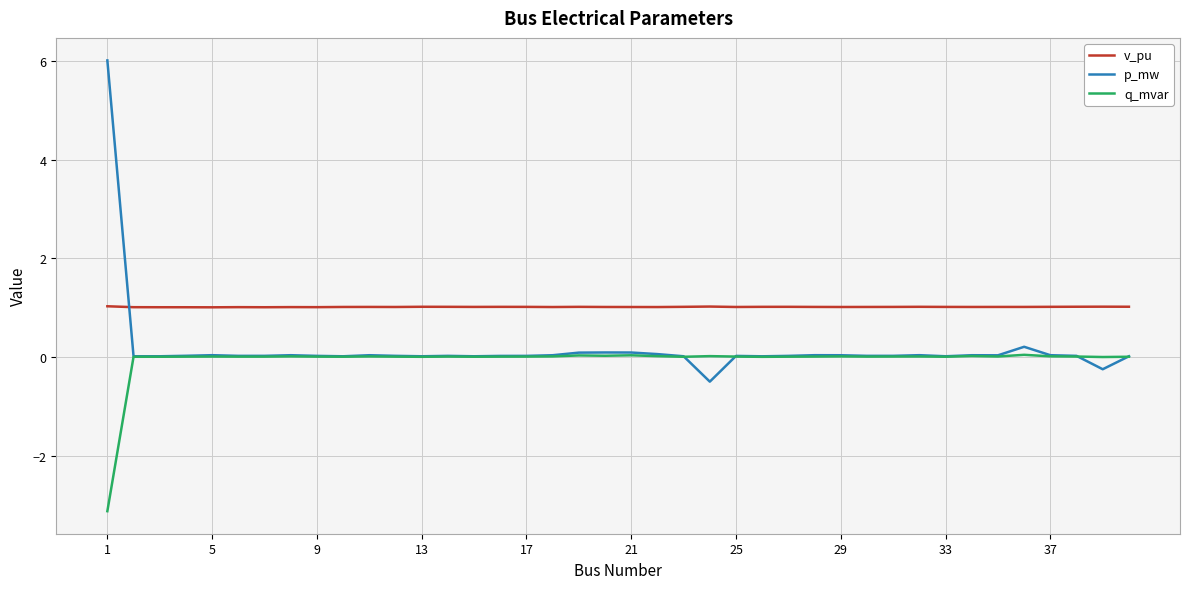

Rank the series by their maximum value, from highest to lowest.

p_mw, v_pu, q_mvar